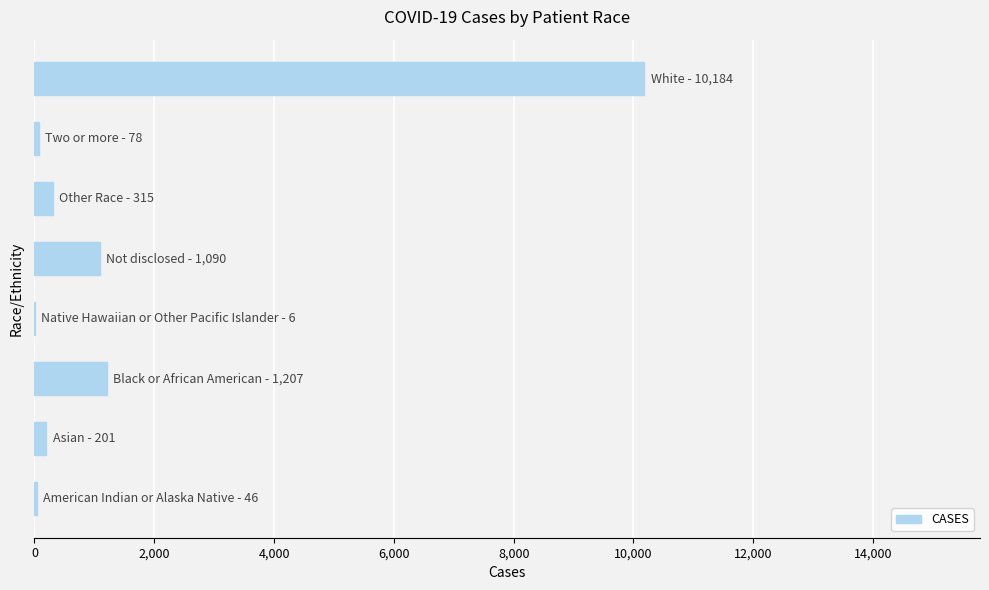

What is the sum of all values?

13127